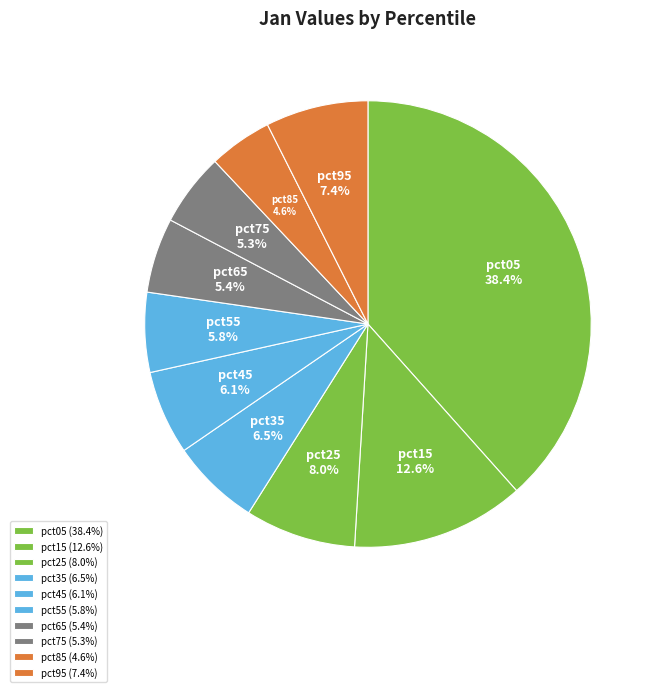

To the nearest percent, what is the combined percentage of pct95 and pct35?

14%